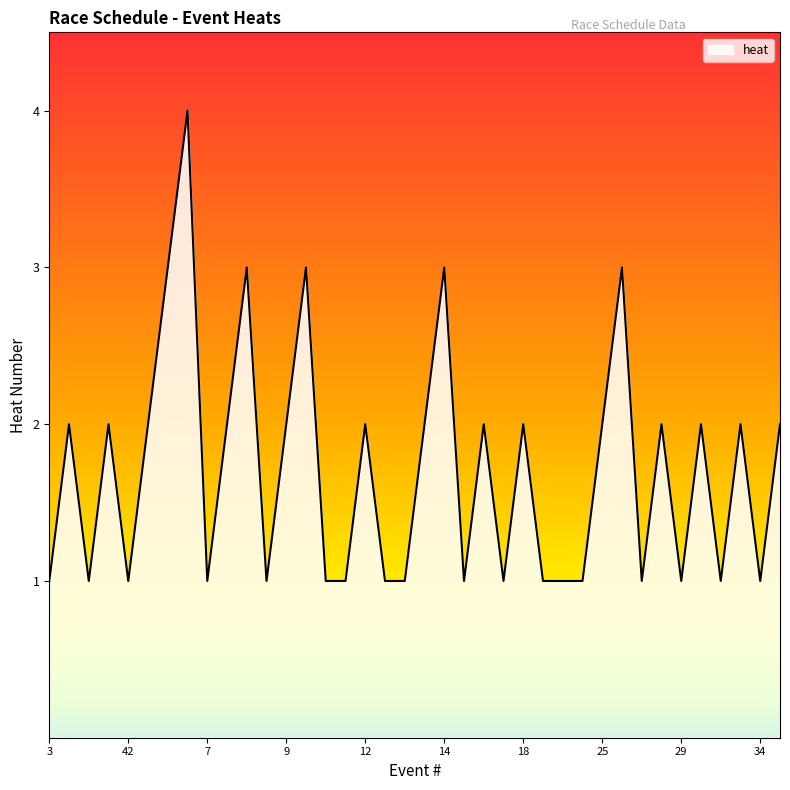

What is the greatest value displayed?

4